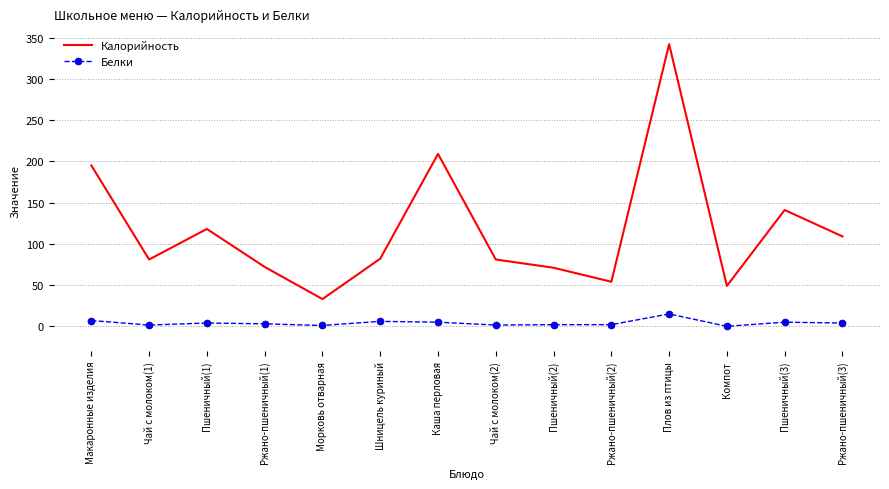

Rank the series at Шницель куриный from highest to lowest value.

Калорийность, Белки